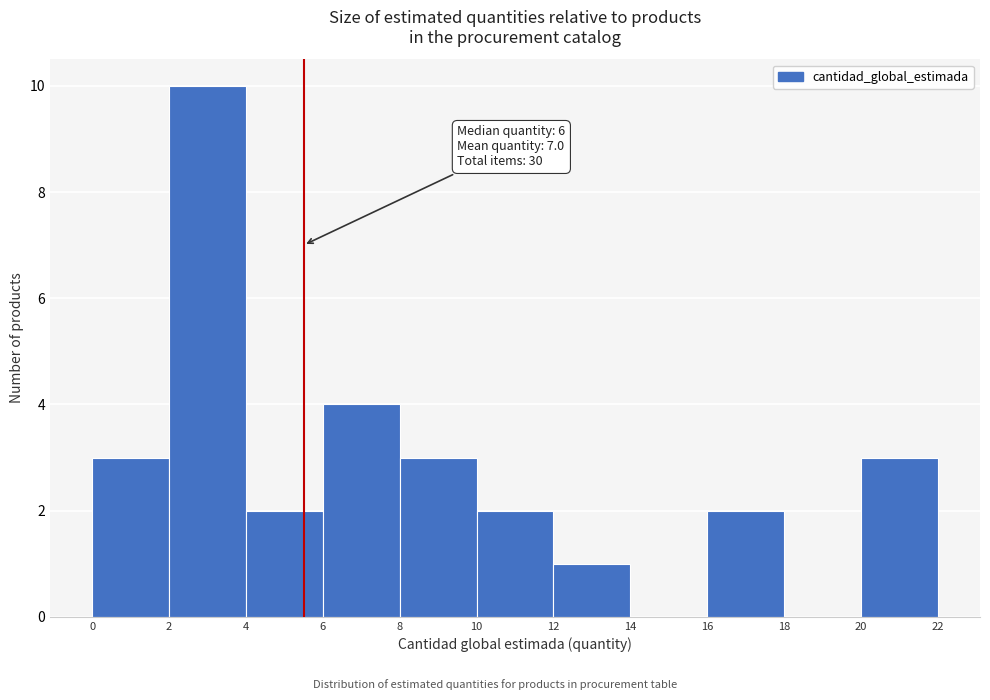

Over which range of the x-axis is the bar tallest?

2 to 4